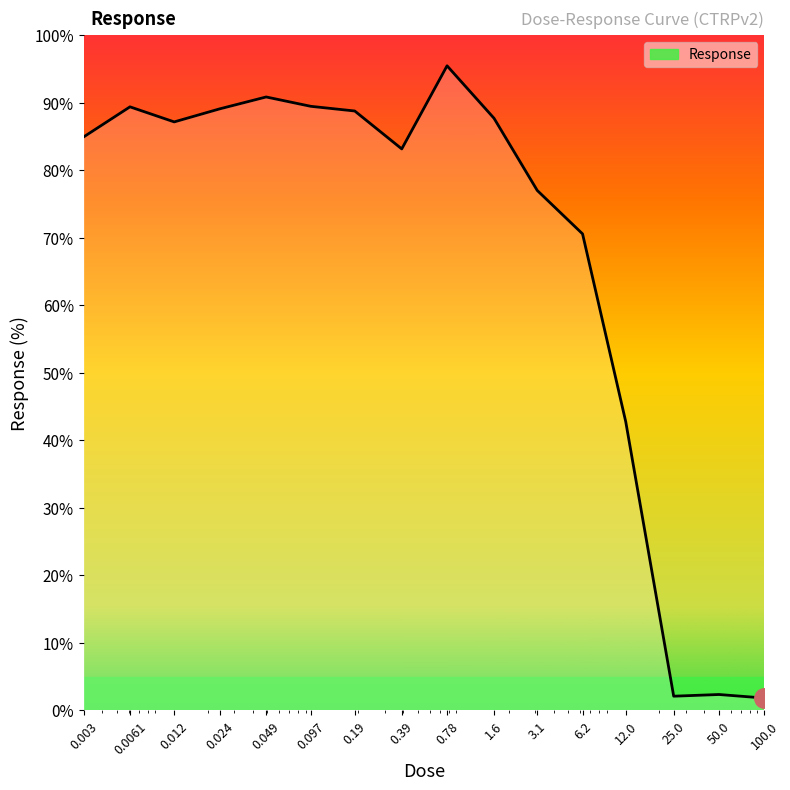

What is the difference between the maximum and minimum values?

93.6